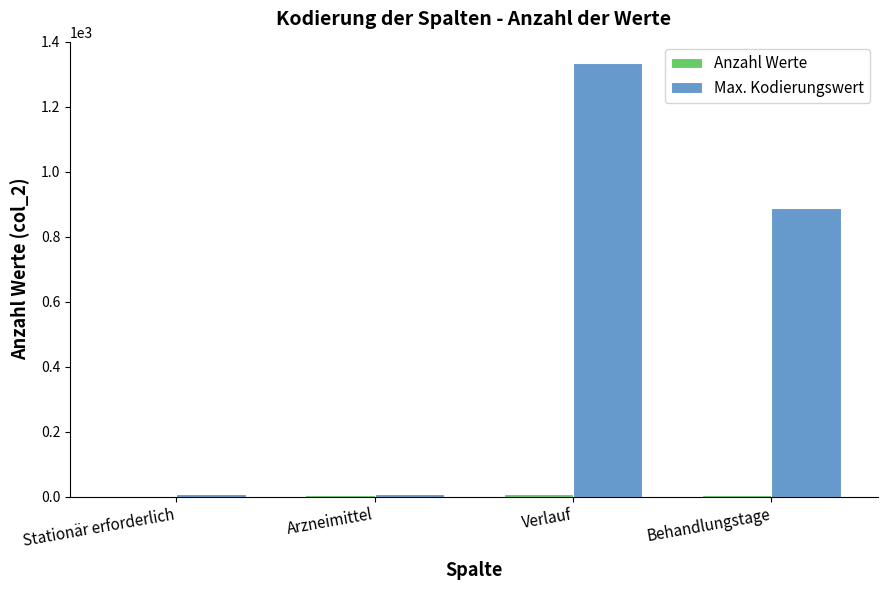

True or false: Max. Kodierungswert has a value of 1334 at Verlauf.

True